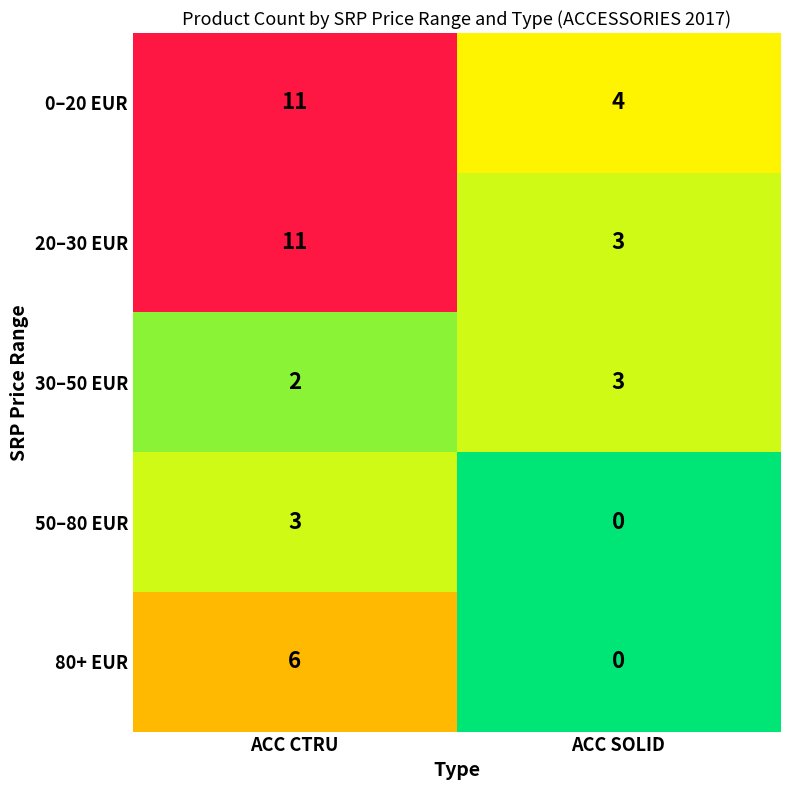

At which category does the chart reach its minimum across all series?

ACC SOLID